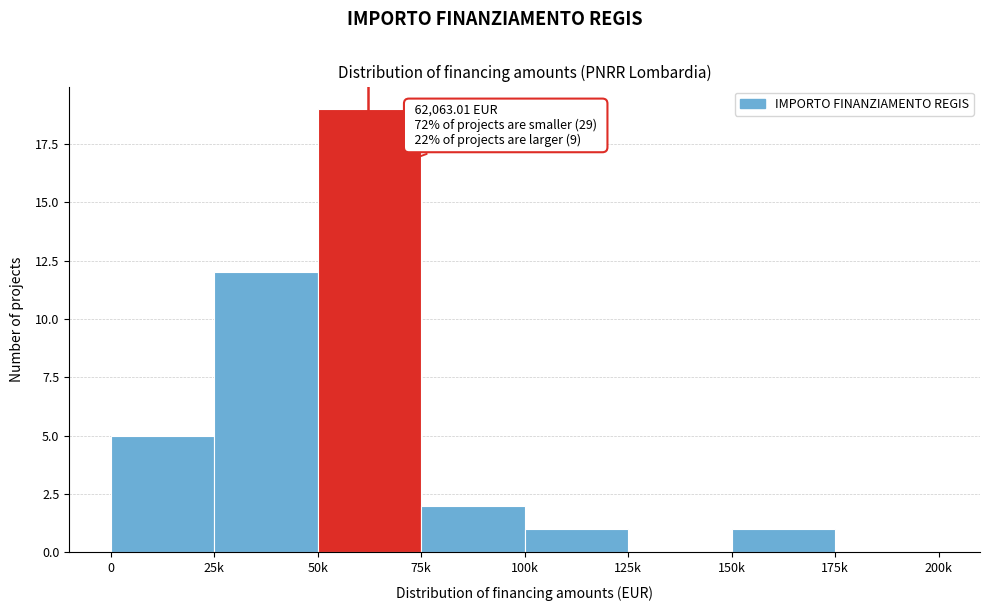

Reading left to right, transcribe all the data shown in this chart.

0=5	25k=12	50k=19	75k=2	100k=1	125k=0	150k=1	175k=0